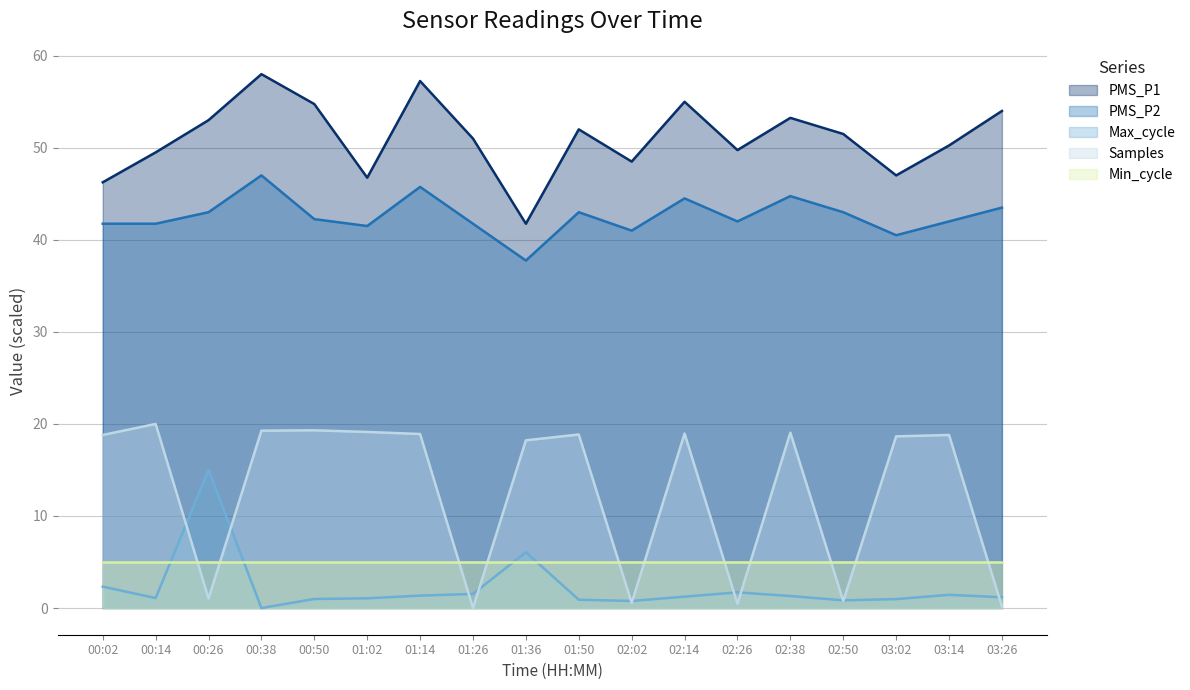

True or false: PMS_P2 has a value of 9.1 at 01:02.

False